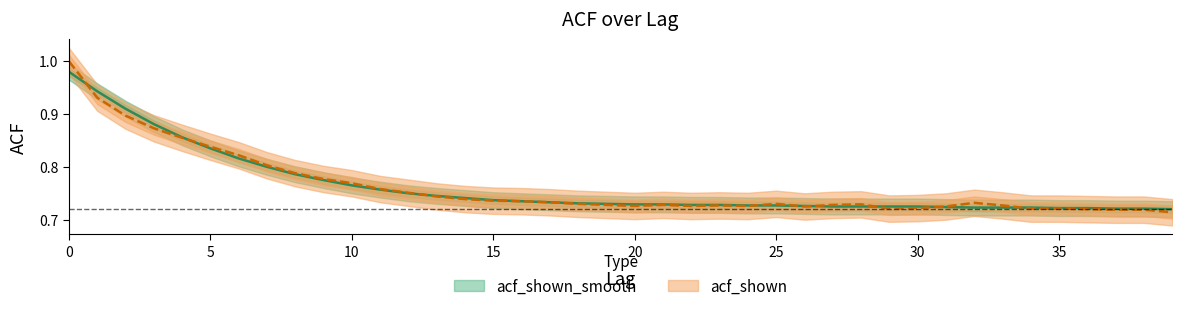

What is the sum of the acf_shown values at 0 and 19?

1.7